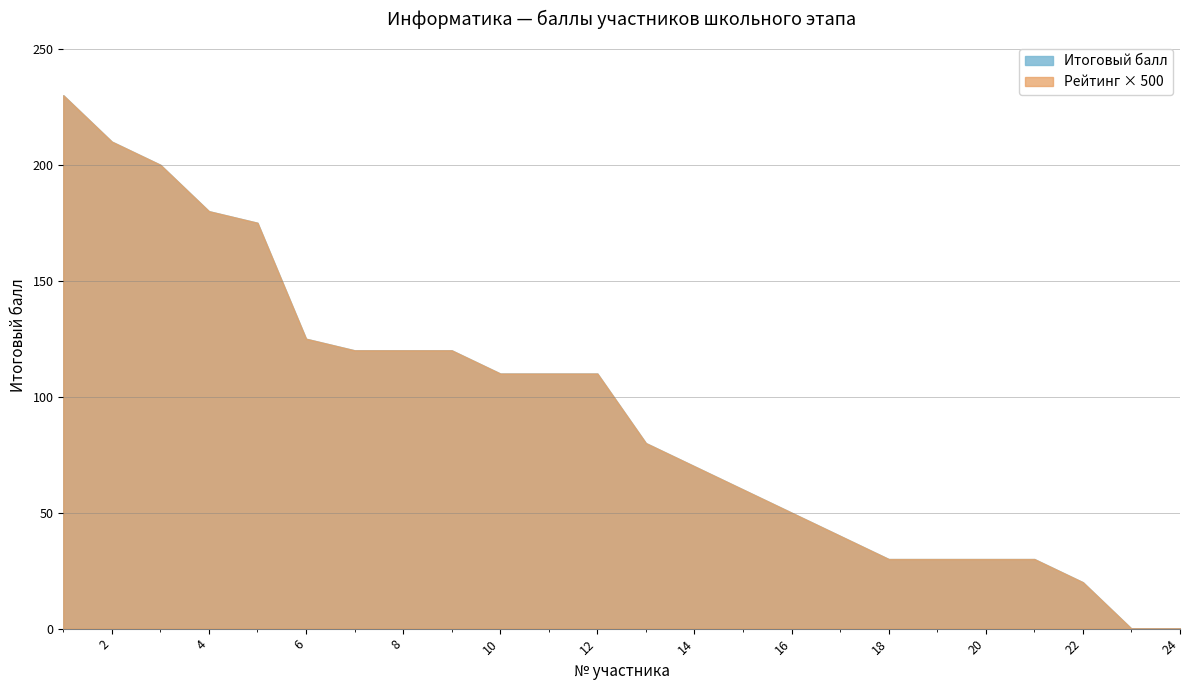

Reading left to right, list all the values displayed in this chart.

Итоговый балл: 230	210	200	180	175	125	120	120	120	110	110	110	80	70	60	50	40	30	30	30	30	20	0	0
Рейтинг (x500): 230	210	200	180	175	125	120	120	120	110	110	110	80	70	60	50	40	30	30	30	30	20	0	0